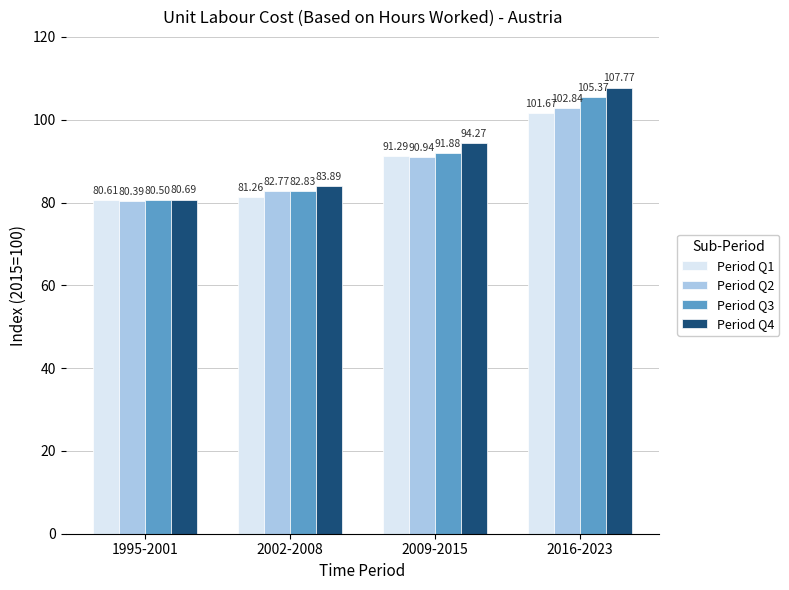

Rank the series by their average value, from lowest to highest.

Period Q1, Period Q2, Period Q3, Period Q4